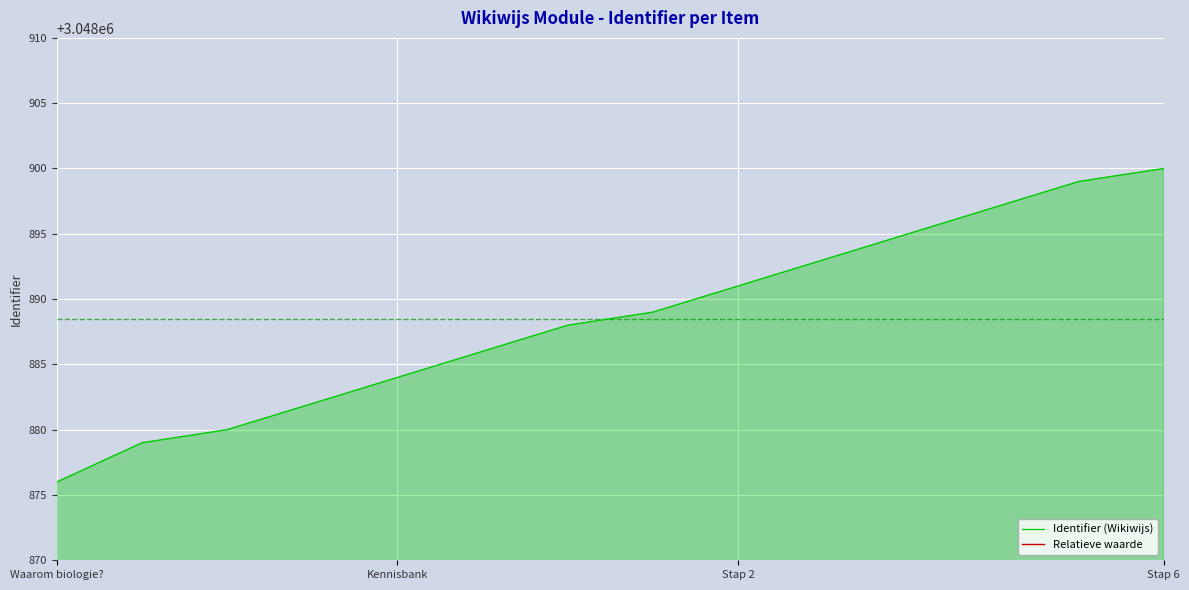

Count the number of data series in this chart.

2